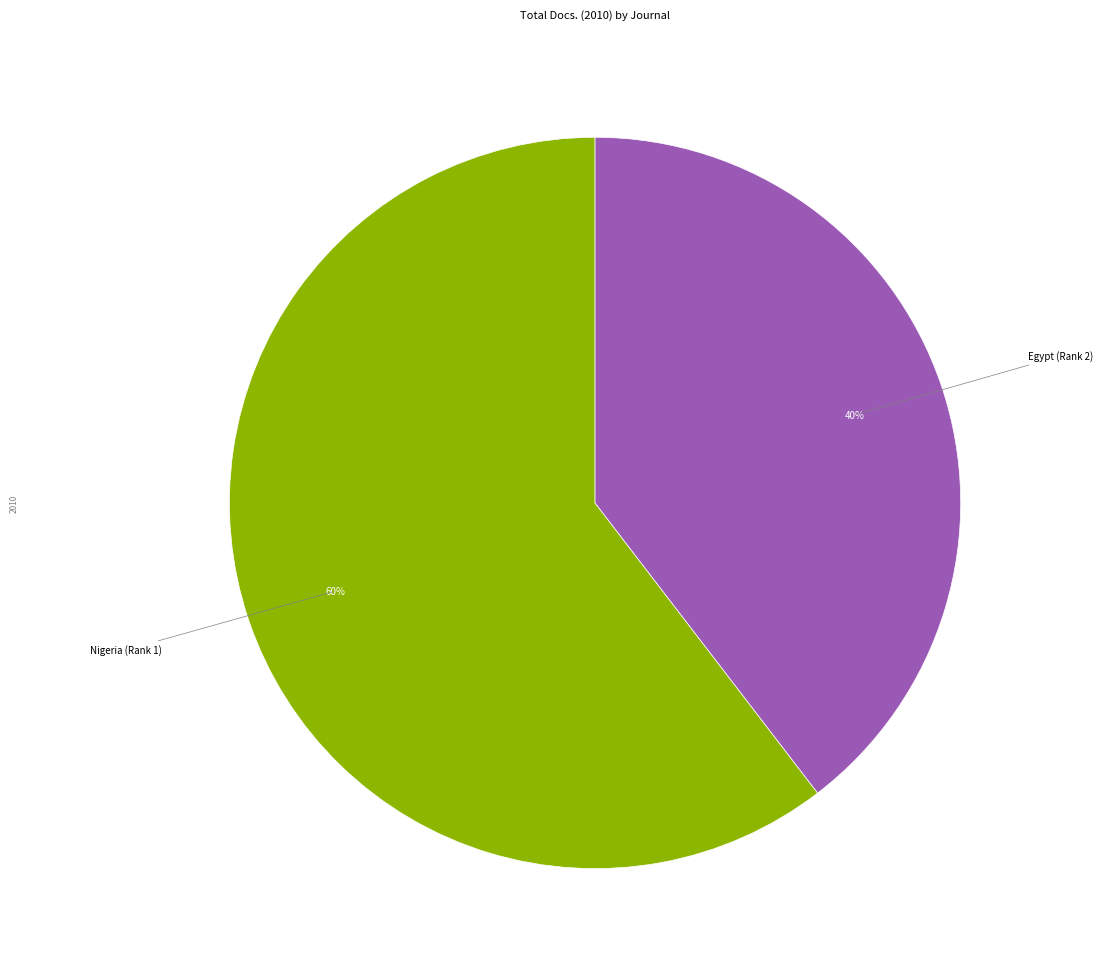

Count the number of slices in the pie.

2